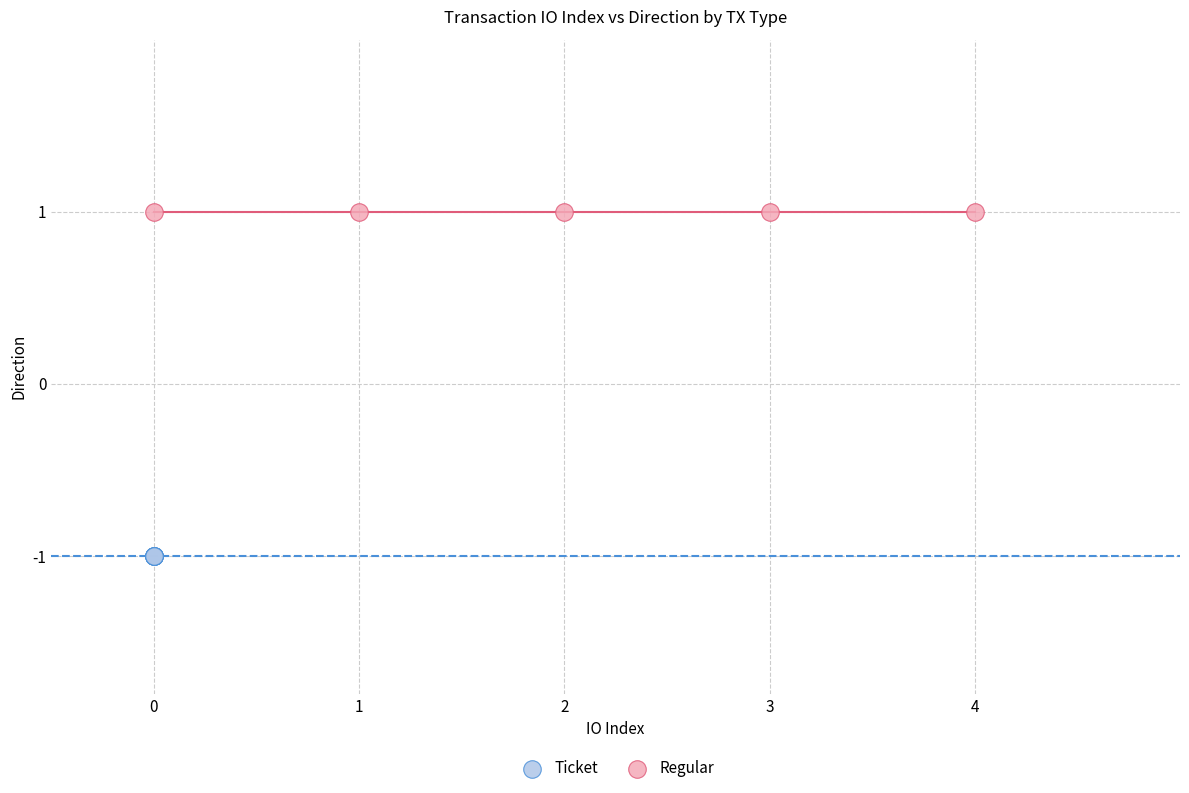

Which series contains the highest Y value?

Regular